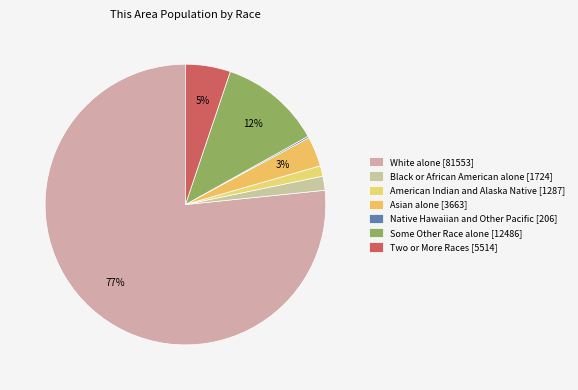

What is the change in value from Some Other Race alone [12486] to Two or More Races [5514]?

-6972